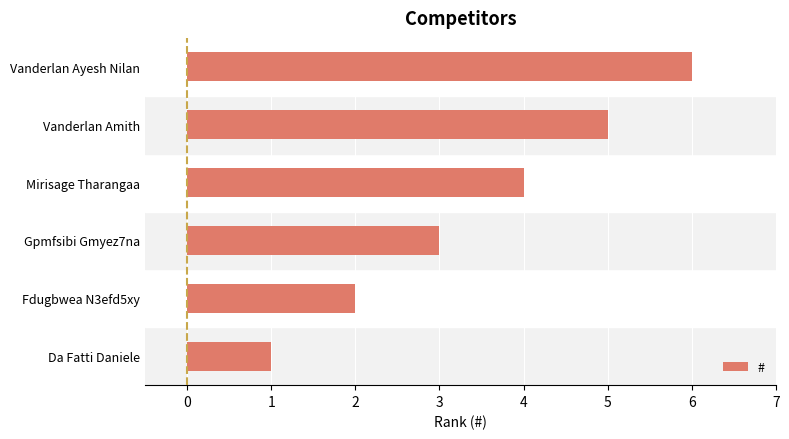

What value does the data have at Vanderlan Amith?

5